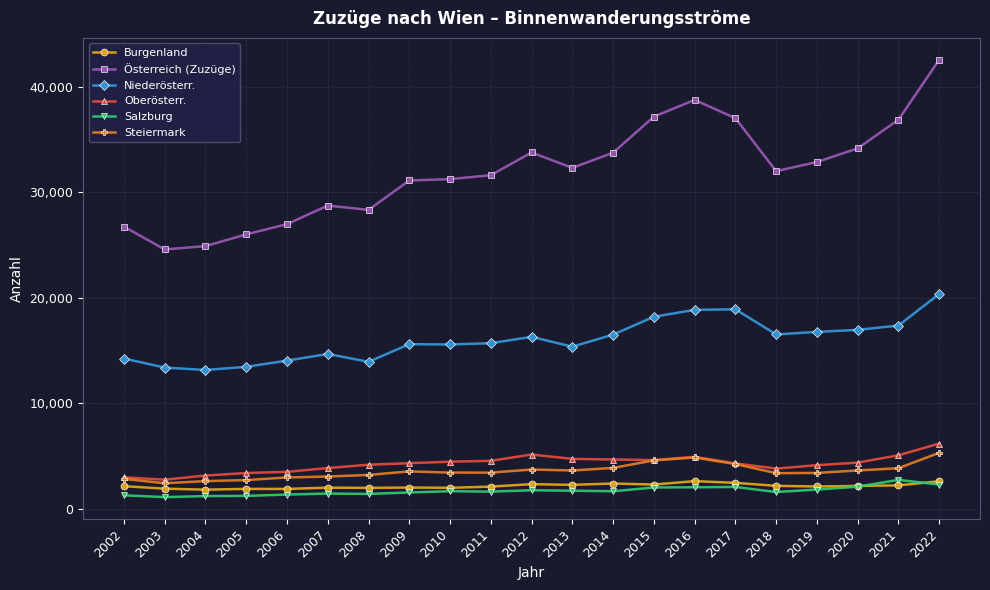

True or false: Oberösterr. and Niederösterr. intersect in this chart.

False